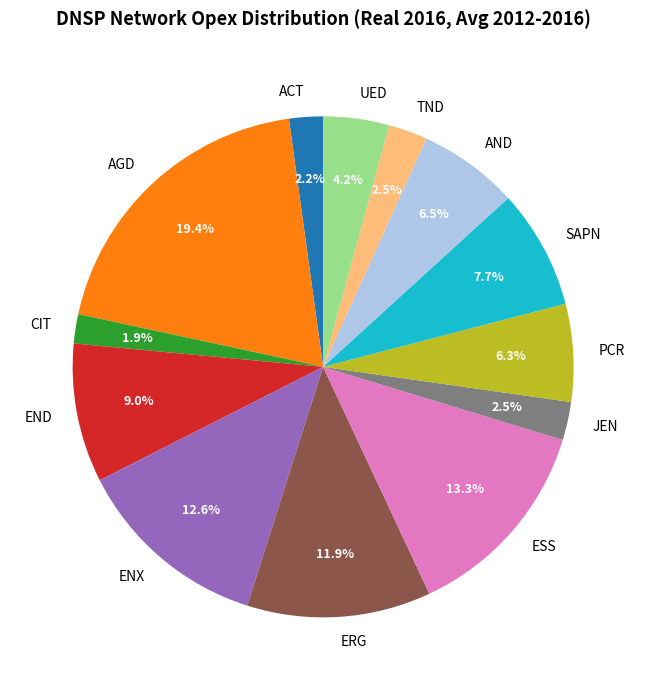

Does any single category account for the majority?

No